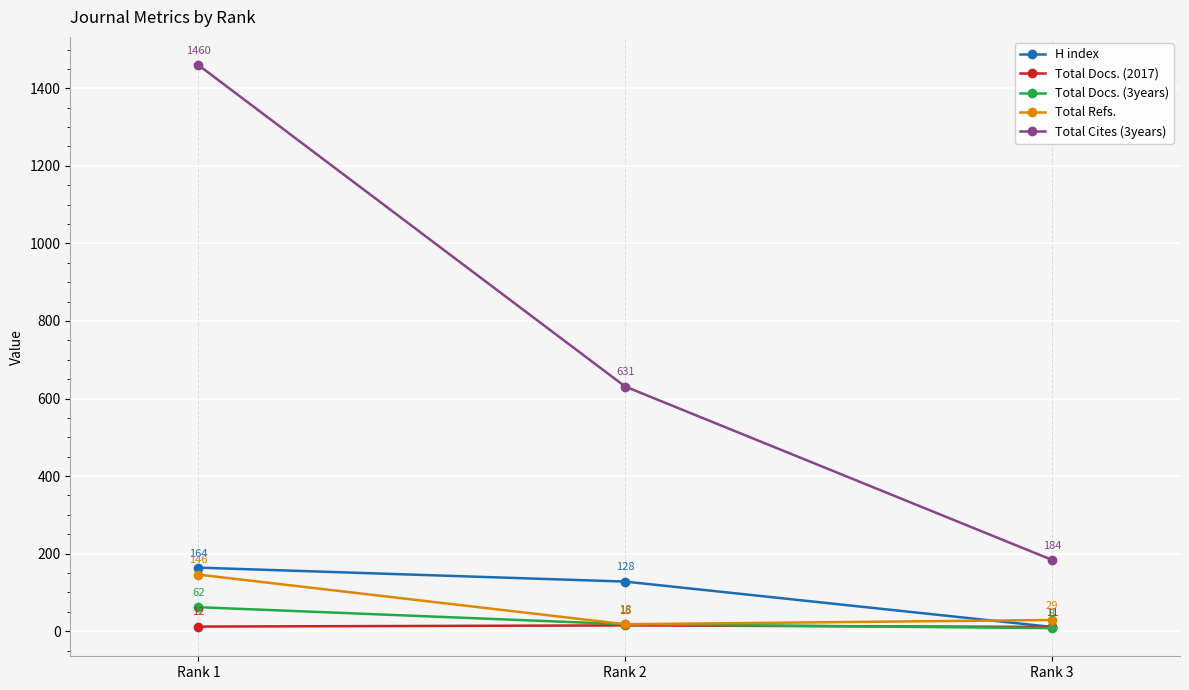

At which category is the sum across all series the highest?

Rank 1